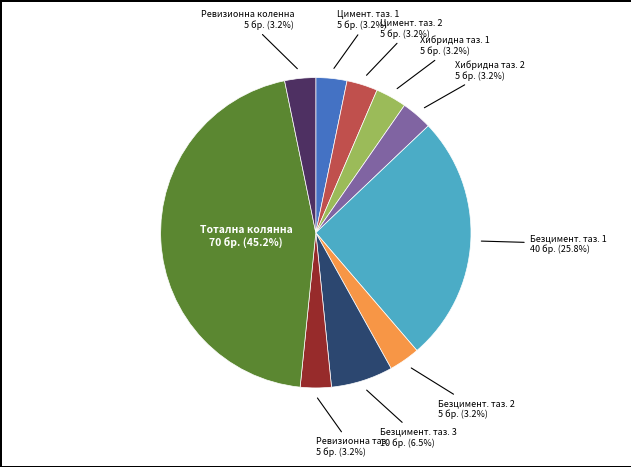

What percentage do Безцимент. таз. 1 and Хибридна таз. 2 together represent?

29.0%